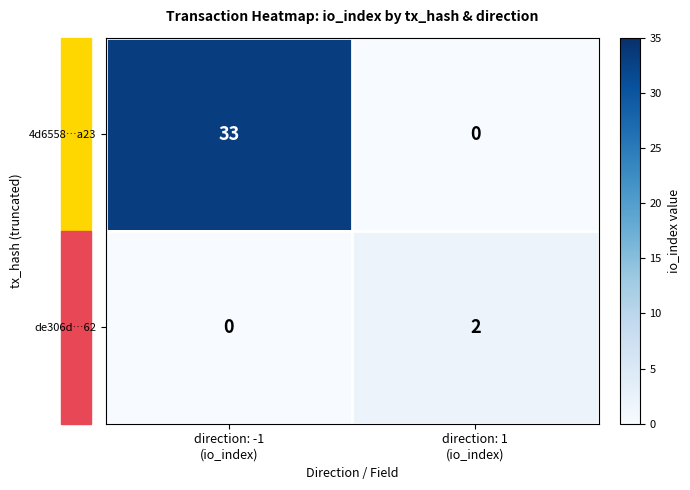

List the series in order of their peak value, lowest first.

de306d…62, 4d6558…a23